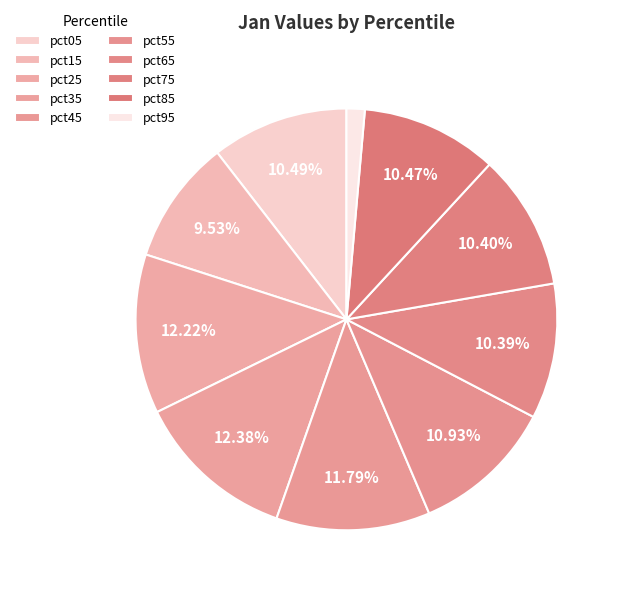

To the nearest percent, what percentage of the pie is pct05?

10%